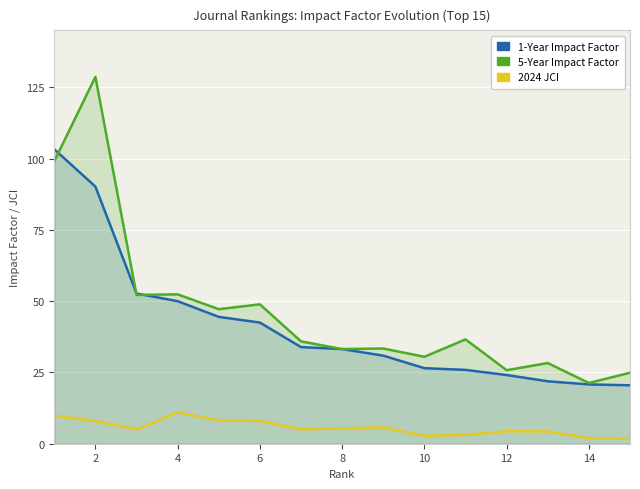

What is the average value of the 2024 JCI series?

5.6